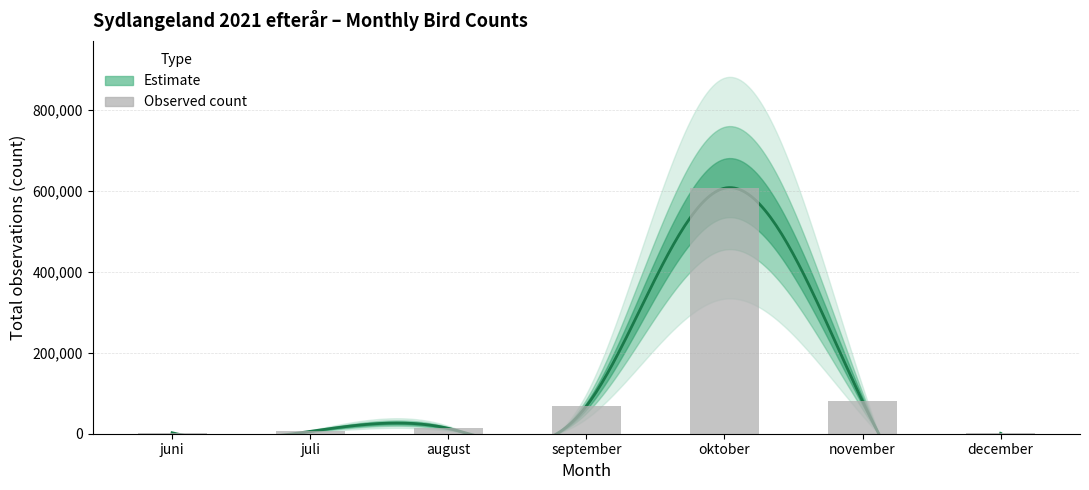

The chart shows a value of 80462 at november. True or false?

True